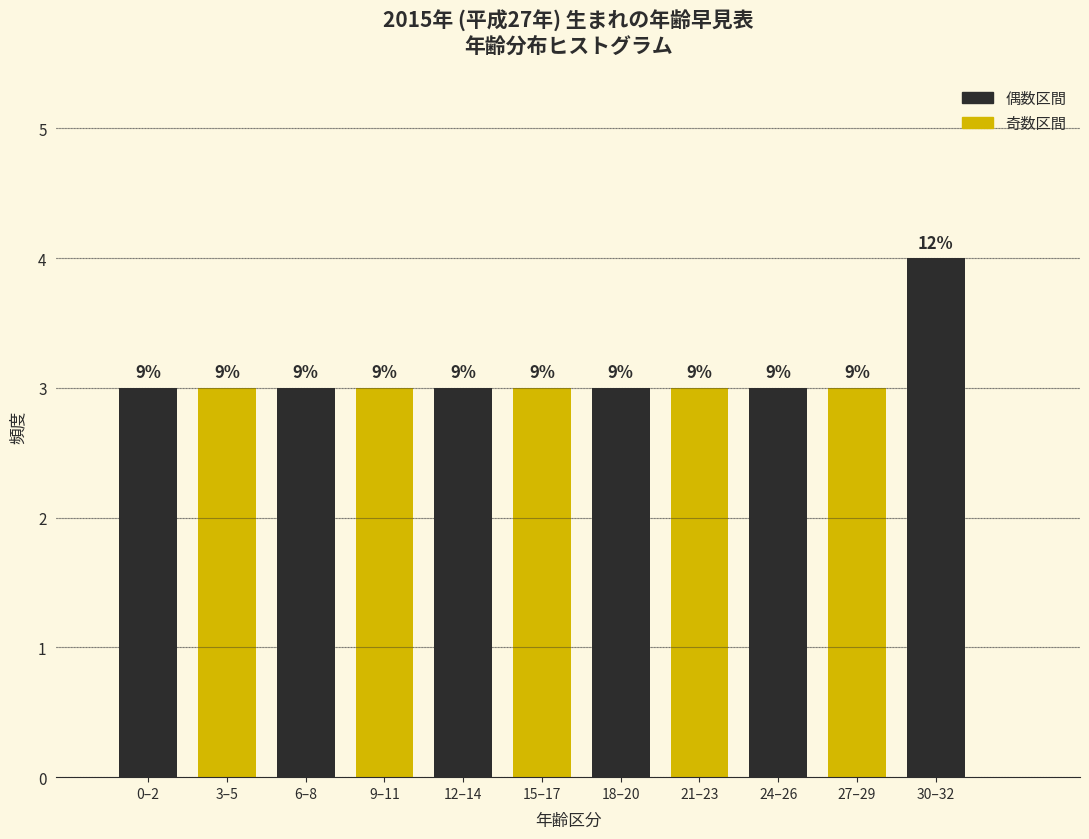

How many bars are there in total?

11